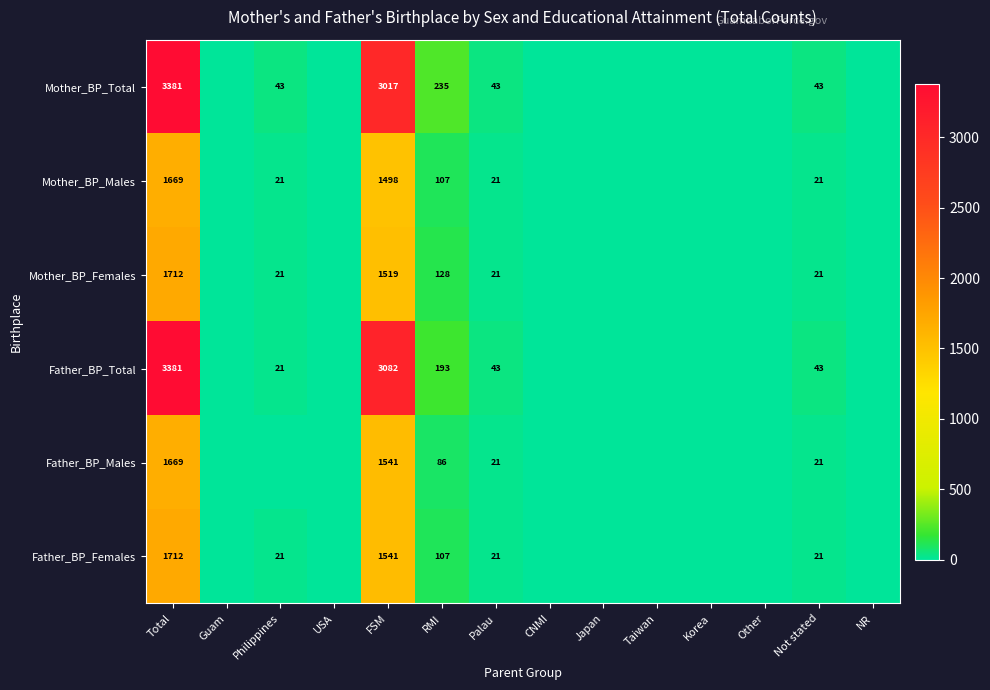

The Father_BP_Females series shows 176 at RMI. True or false?

False